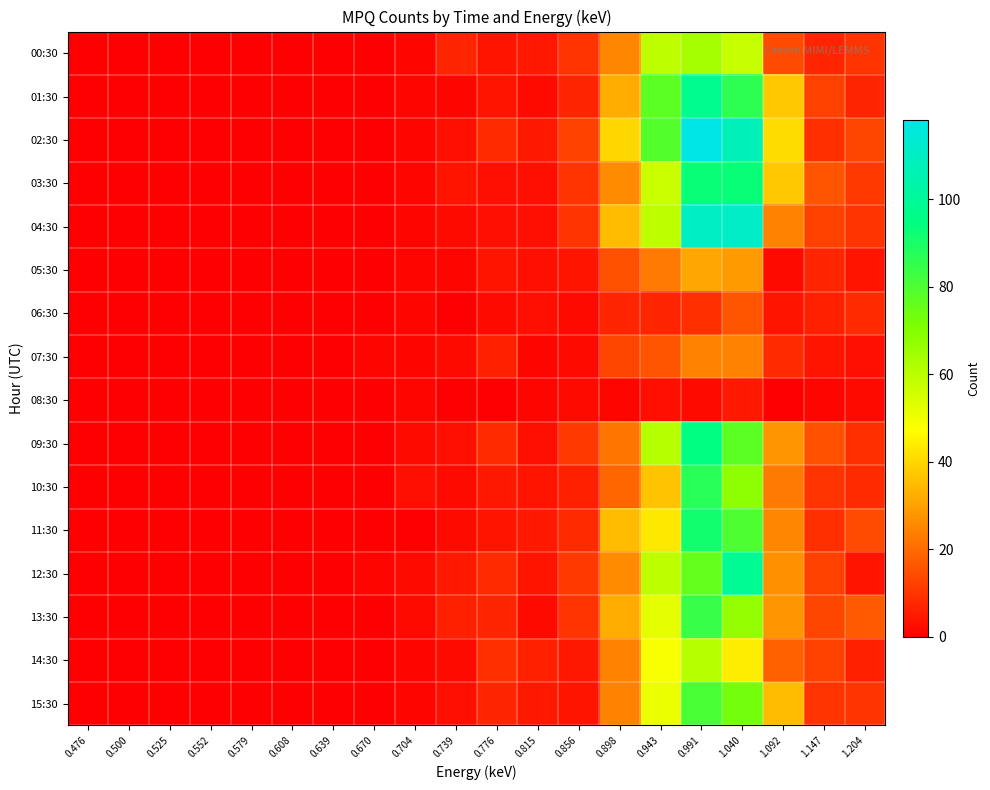

Reading right to left, what are all the values shown in this chart?

00:30: 1.204=10	1.147=7	1.092=14	1.040=58	0.991=64	0.943=59	0.898=25	0.856=10	0.815=5	0.776=4	0.739=7	0.704=1	0.670=0	0.639=0	0.608=0	0.579=0	0.552=0	0.525=0	0.500=0	0.476=0
01:30: 1.204=7	1.147=12	1.092=37	1.040=86	0.991=98	0.943=77	0.898=32	0.856=7	0.815=2	0.776=4	0.739=1	0.704=1	0.670=0	0.639=0	0.608=0	0.579=0	0.552=0	0.525=0	0.500=0	0.476=0
02:30: 1.204=13	1.147=9	1.092=41	1.040=107	0.991=118	0.943=79	0.898=40	0.856=12	0.815=5	0.776=8	0.739=3	0.704=1	0.670=0	0.639=0	0.608=0	0.579=0	0.552=0	0.525=0	0.500=0	0.476=0
03:30: 1.204=11	1.147=16	1.092=37	1.040=93	0.991=93	0.943=57	0.898=26	0.856=10	0.815=3	0.776=3	0.739=4	0.704=1	0.670=0	0.639=0	0.608=0	0.579=0	0.552=0	0.525=0	0.500=0	0.476=0
04:30: 1.204=10	1.147=12	1.092=24	1.040=111	0.991=110	0.943=59	0.898=35	0.856=10	0.815=3	0.776=3	0.739=2	0.704=1	0.670=0	0.639=0	0.608=0	0.579=0	0.552=0	0.525=0	0.500=0	0.476=0
05:30: 1.204=4	1.147=7	1.092=2	1.040=29	0.991=31	0.943=23	0.898=15	0.856=4	0.815=3	0.776=4	0.739=1	0.704=1	0.670=0	0.639=0	0.608=0	0.579=0	0.552=0	0.525=0	0.500=0	0.476=0
06:30: 1.204=8	1.147=6	1.092=4	1.040=16	0.991=9	0.943=7	0.898=7	0.856=2	0.815=3	0.776=2	0.739=0	0.704=1	0.670=0	0.639=0	0.608=0	0.579=0	0.552=0	0.525=0	0.500=0	0.476=0
07:30: 1.204=3	1.147=4	1.092=8	1.040=24	0.991=24	0.943=16	0.898=13	0.856=2	0.815=1	0.776=6	0.739=2	0.704=1	0.670=1	0.639=0	0.608=0	0.579=0	0.552=0	0.525=0	0.500=0	0.476=0
08:30: 1.204=2	1.147=1	1.092=0	1.040=5	0.991=2	0.943=3	0.898=1	0.856=2	0.815=1	0.776=0	0.739=0	0.704=1	0.670=0	0.639=0	0.608=0	0.579=0	0.552=0	0.525=0	0.500=0	0.476=0
09:30: 1.204=9	1.147=15	1.092=28	1.040=77	0.991=95	0.943=61	0.898=22	0.856=11	0.815=3	0.776=8	0.739=3	0.704=2	0.670=0	0.639=0	0.608=0	0.579=0	0.552=0	0.525=0	0.500=0	0.476=0
10:30: 1.204=8	1.147=10	1.092=23	1.040=68	0.991=87	0.943=36	0.898=19	0.856=6	0.815=4	0.776=5	0.739=2	0.704=3	0.670=0	0.639=0	0.608=0	0.579=0	0.552=0	0.525=0	0.500=0	0.476=0
11:30: 1.204=14	1.147=9	1.092=25	1.040=80	0.991=91	0.943=43	0.898=35	0.856=8	0.815=5	0.776=4	0.739=2	0.704=0	0.670=0	0.639=0	0.608=0	0.579=0	0.552=0	0.525=0	0.500=0	0.476=0
12:30: 1.204=4	1.147=12	1.092=27	1.040=99	0.991=76	0.943=59	0.898=26	0.856=11	0.815=4	0.776=8	0.739=5	0.704=2	0.670=1	0.639=0	0.608=0	0.579=0	0.552=0	0.525=0	0.500=0	0.476=0
13:30: 1.204=17	1.147=13	1.092=28	1.040=67	0.991=84	0.943=52	0.898=32	0.856=10	0.815=2	0.776=7	0.739=6	0.704=2	0.670=0	0.639=0	0.608=0	0.579=0	0.552=0	0.525=0	0.500=0	0.476=0
14:30: 1.204=6	1.147=12	1.092=18	1.040=44	0.991=61	0.943=48	0.898=24	0.856=5	0.815=6	0.776=9	0.739=2	0.704=1	0.670=0	0.639=0	0.608=0	0.579=0	0.552=0	0.525=0	0.500=0	0.476=0
15:30: 1.204=10	1.147=10	1.092=35	1.040=73	0.991=81	0.943=51	0.898=24	0.856=4	0.815=5	0.776=7	0.739=3	0.704=1	0.670=0	0.639=0	0.608=0	0.579=0	0.552=0	0.525=0	0.500=0	0.476=0